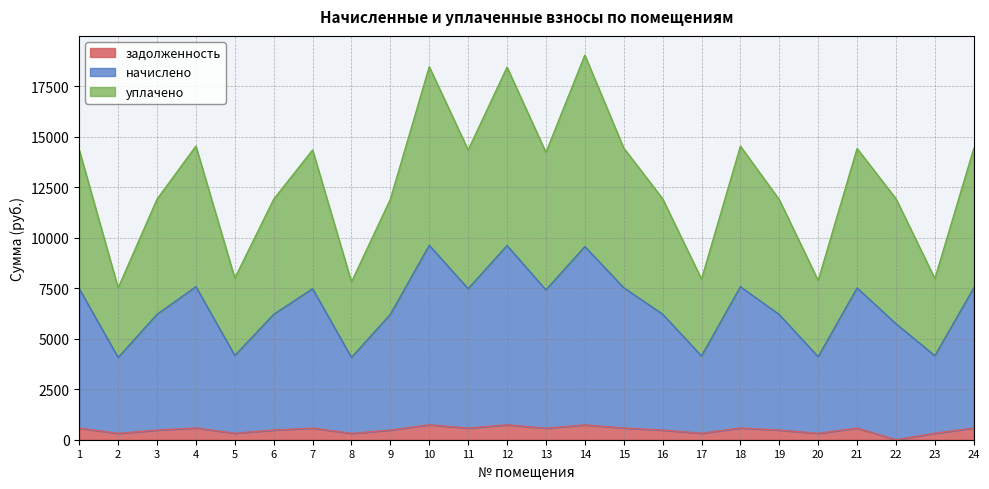

How many data points in задолженность are above 570?

12